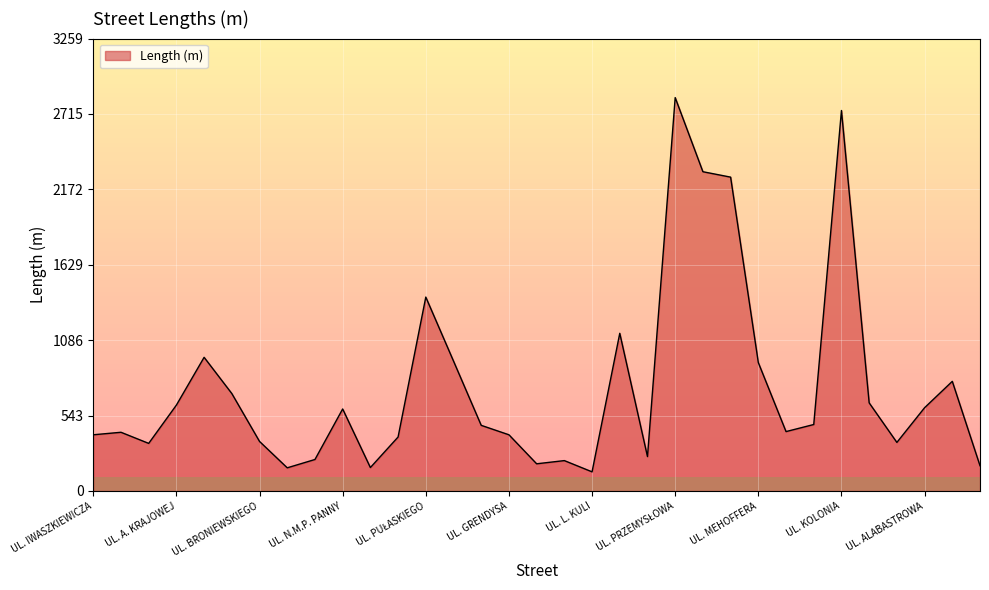

What is the greatest value displayed?

2834